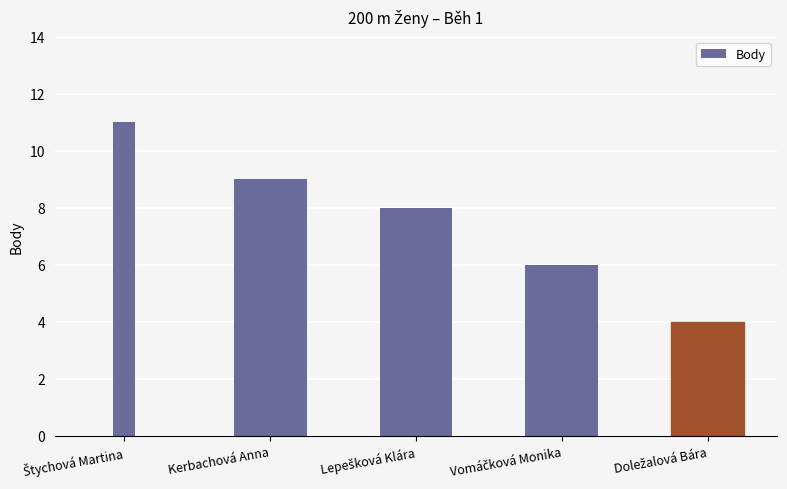

What is the sum of all values?

38